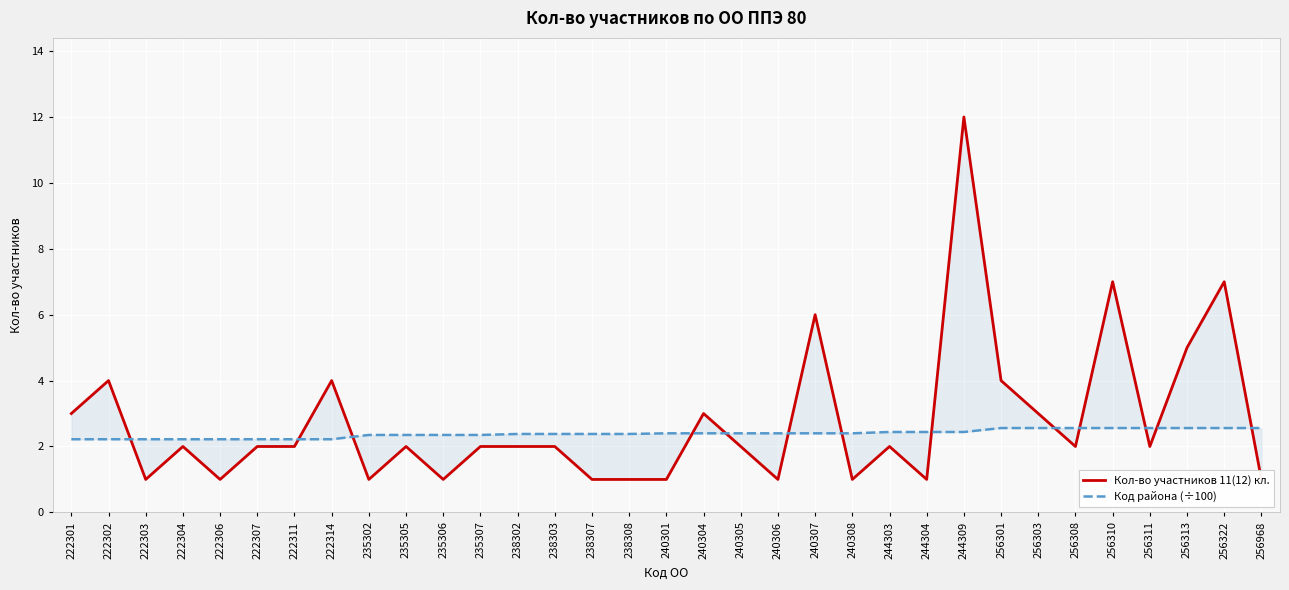

Which series has the largest range (max minus min)?

Кол-во участников 11(12) кл.